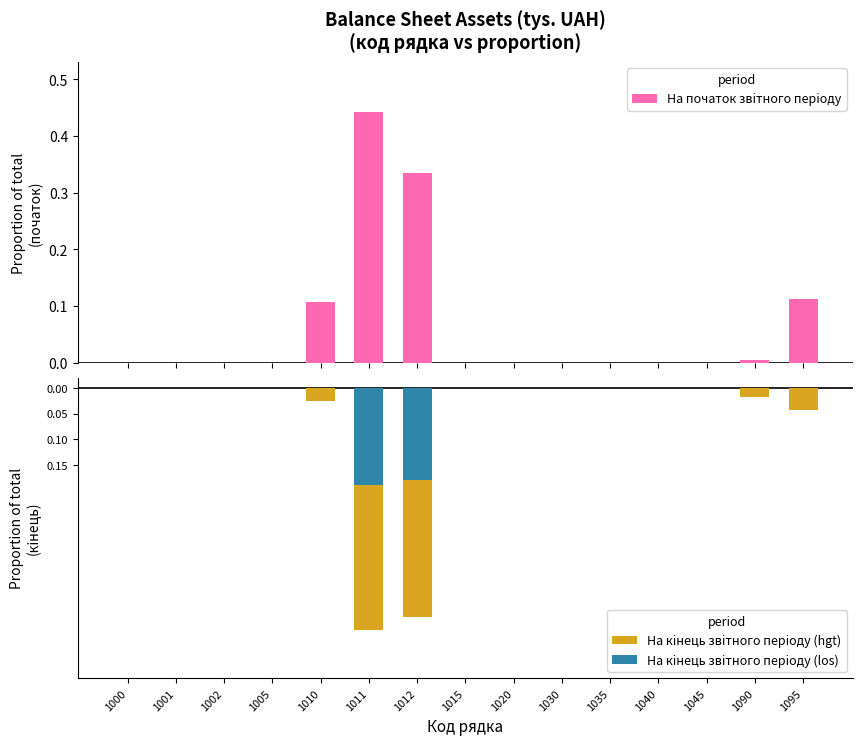

The На початок звiтного перiоду series shows 0.0 at 1005. True or false?

True